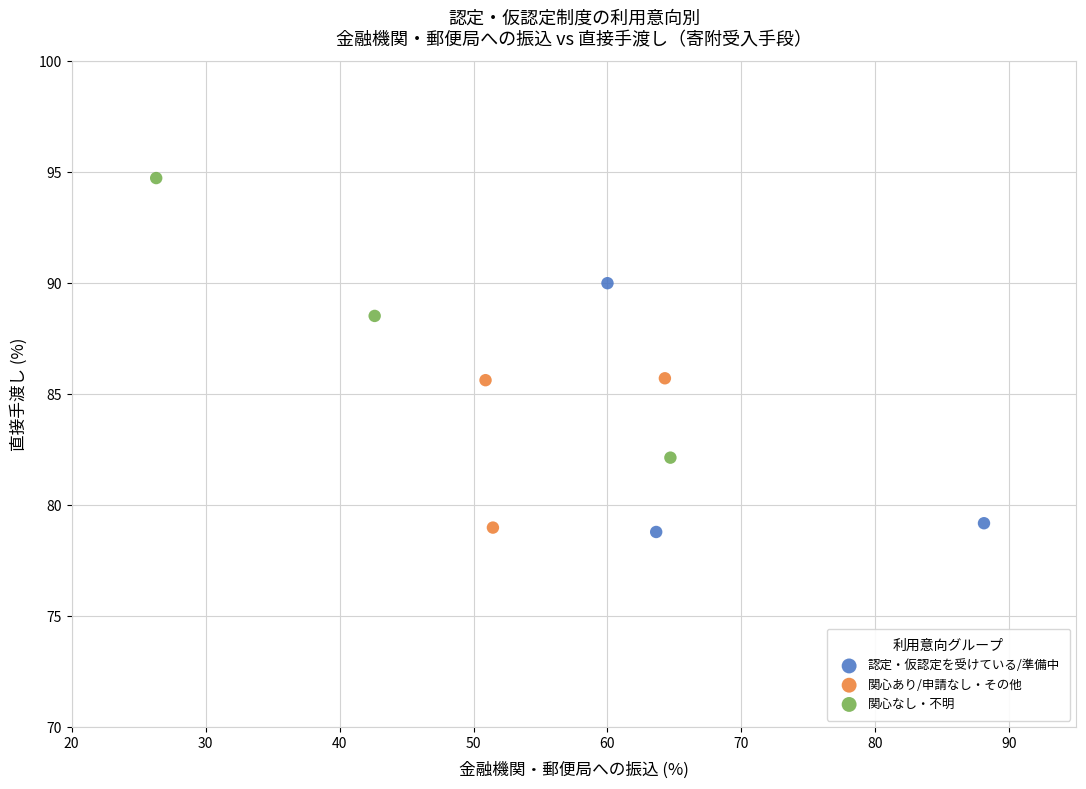

Which series contains the highest Y value?

関心なし・不明